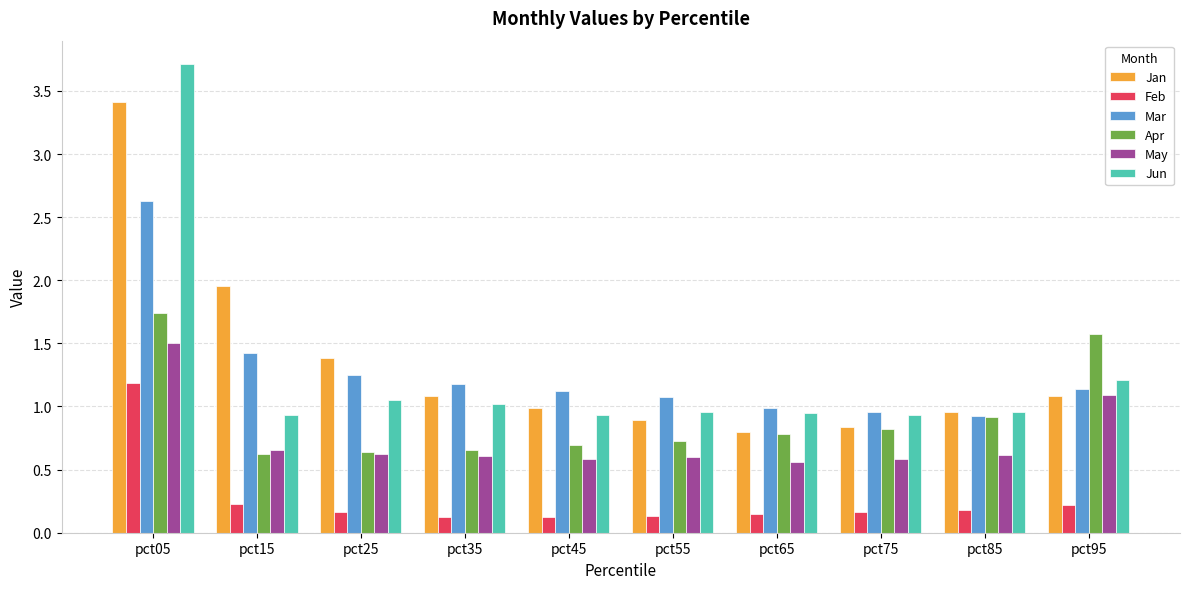

The Apr series shows 0.4 at pct05. True or false?

False